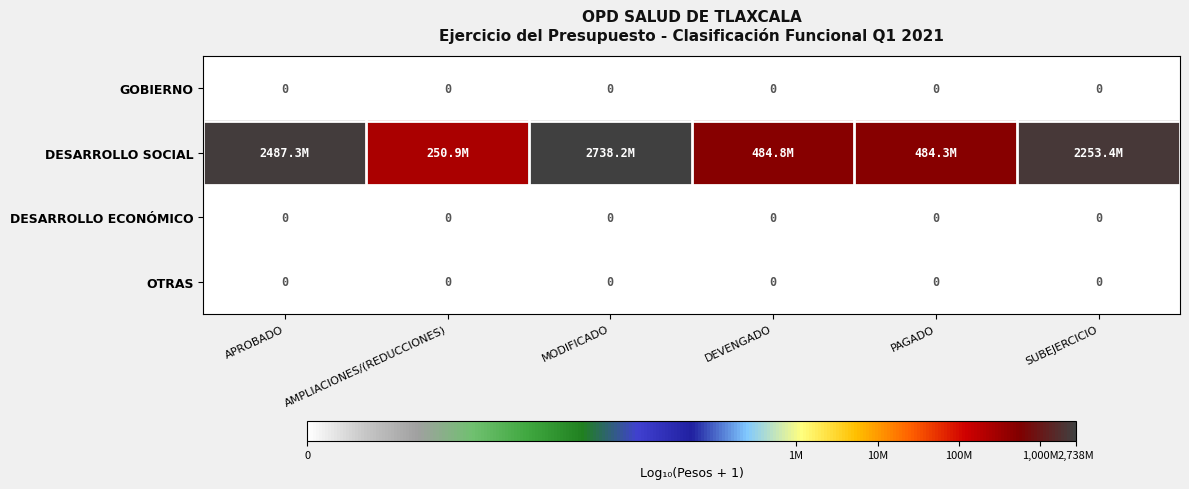

Rank the series at MODIFICADO from lowest to highest value.

GOBIERNO, DESARROLLO ECONÓMICO, OTRAS, DESARROLLO SOCIAL